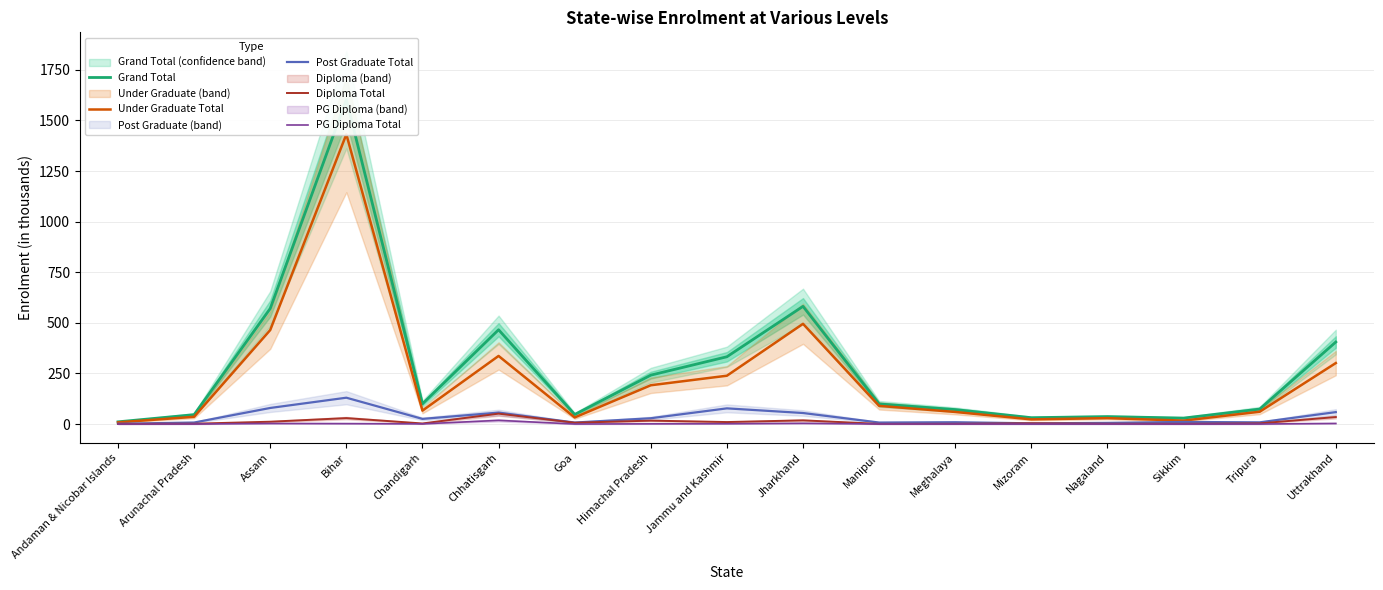

Where is the first local maximum for Grand Total?

Bihar